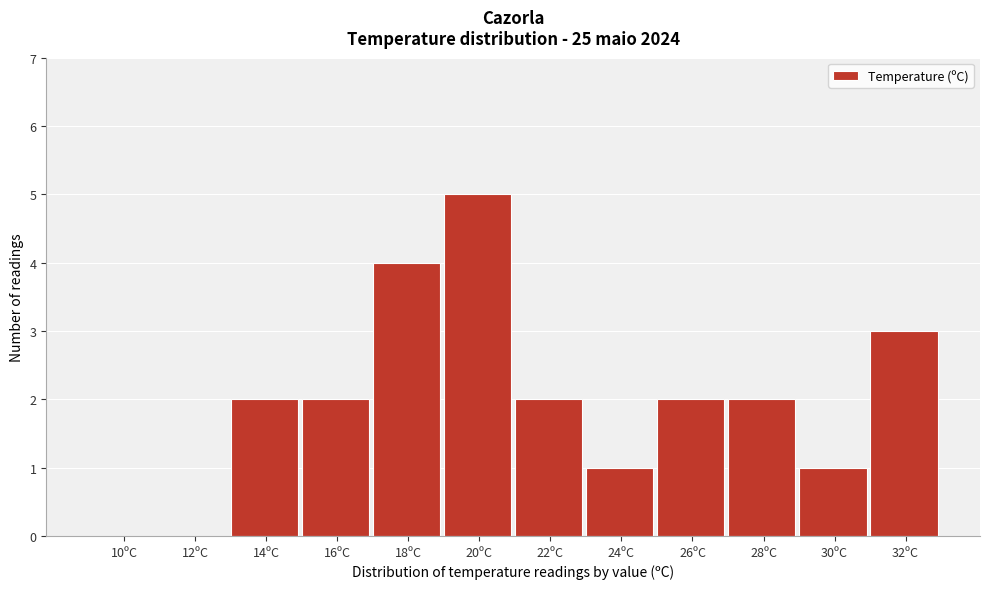

Reading right to left, list all the values displayed in this chart.

32ºC=3	30ºC=1	28ºC=2	26ºC=2	24ºC=1	22ºC=2	20ºC=5	18ºC=4	16ºC=2	14ºC=2	12ºC=0	10ºC=0